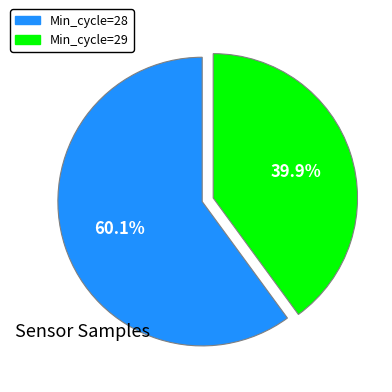

Is there any slice that represents more than half of the pie?

Yes